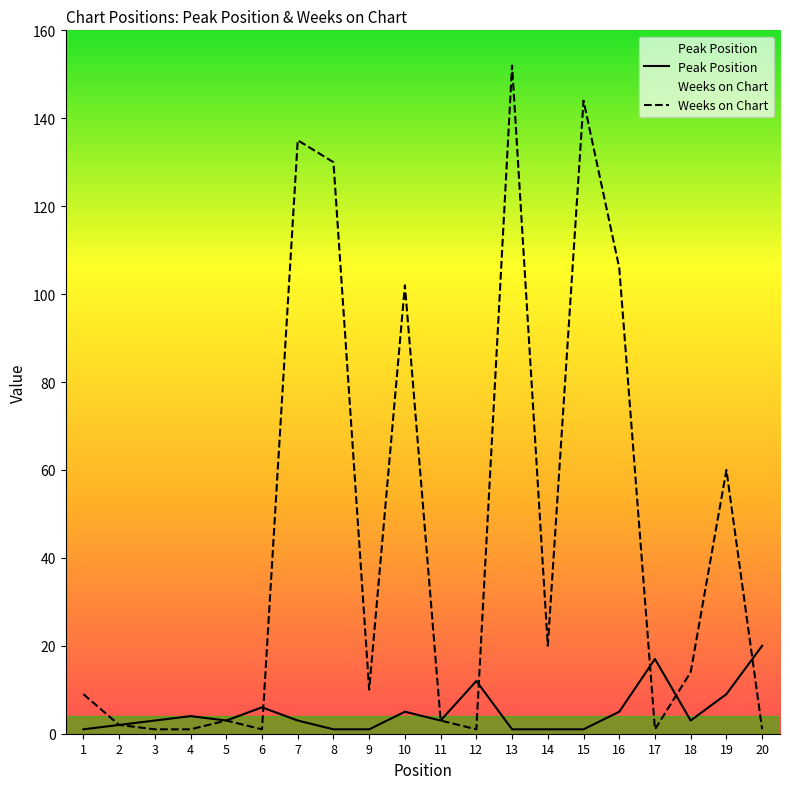

Is the value of Weeks on Chart at 11 greater than the value of Peak Position at 18?

No